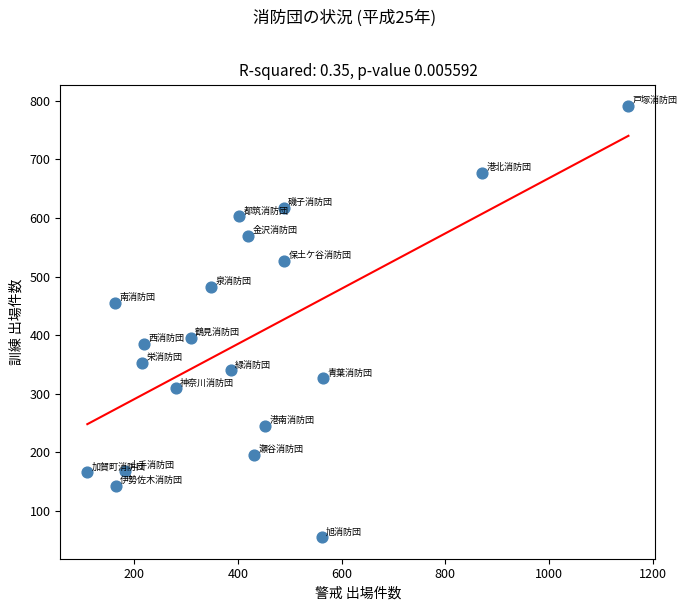

What is the range of Y values (max minus min)?

736